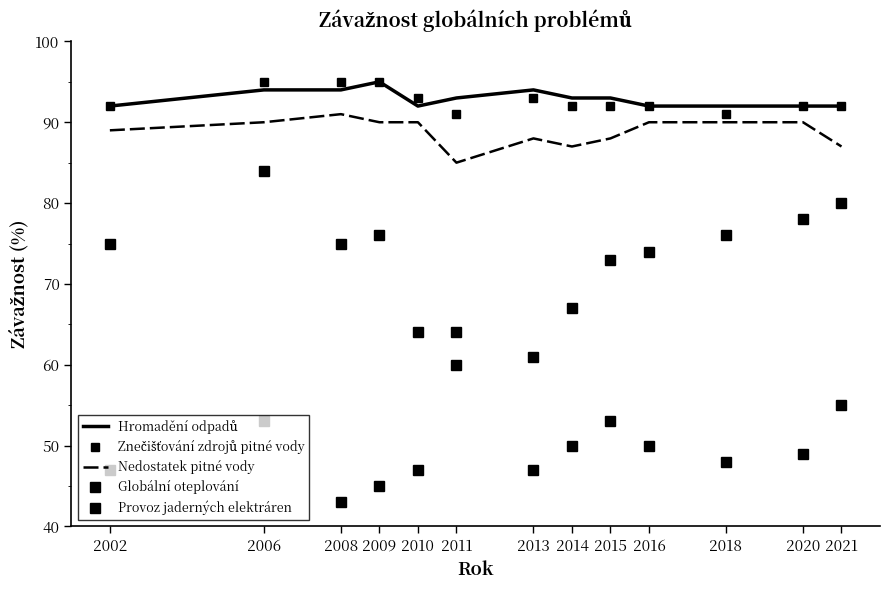

True or false: Znečišťování zdrojů pitné vody has a value of 38 at 2002.

False